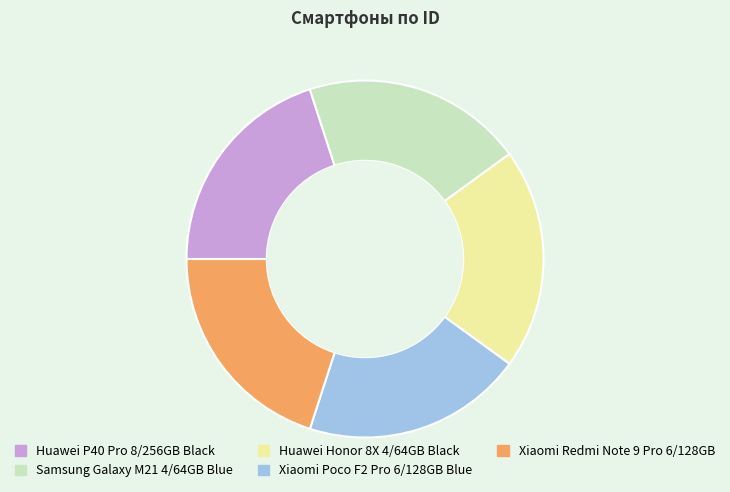

Does any single category account for the majority?

No